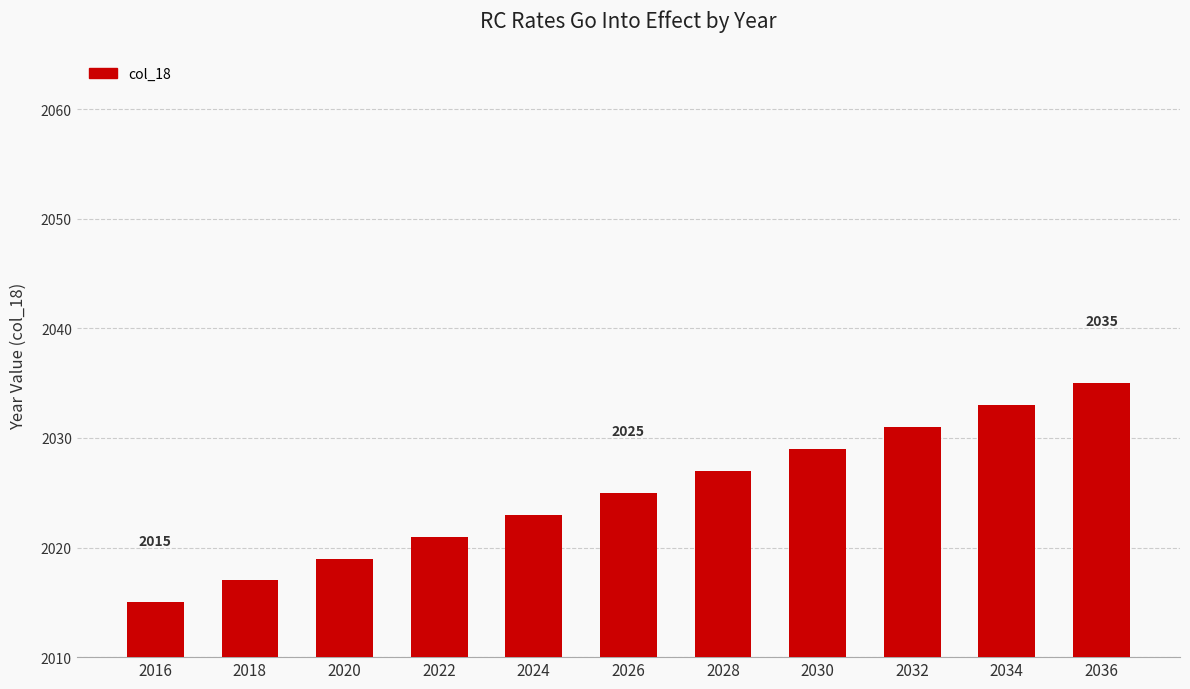

Where is the data nearest to the value 2025?

2026